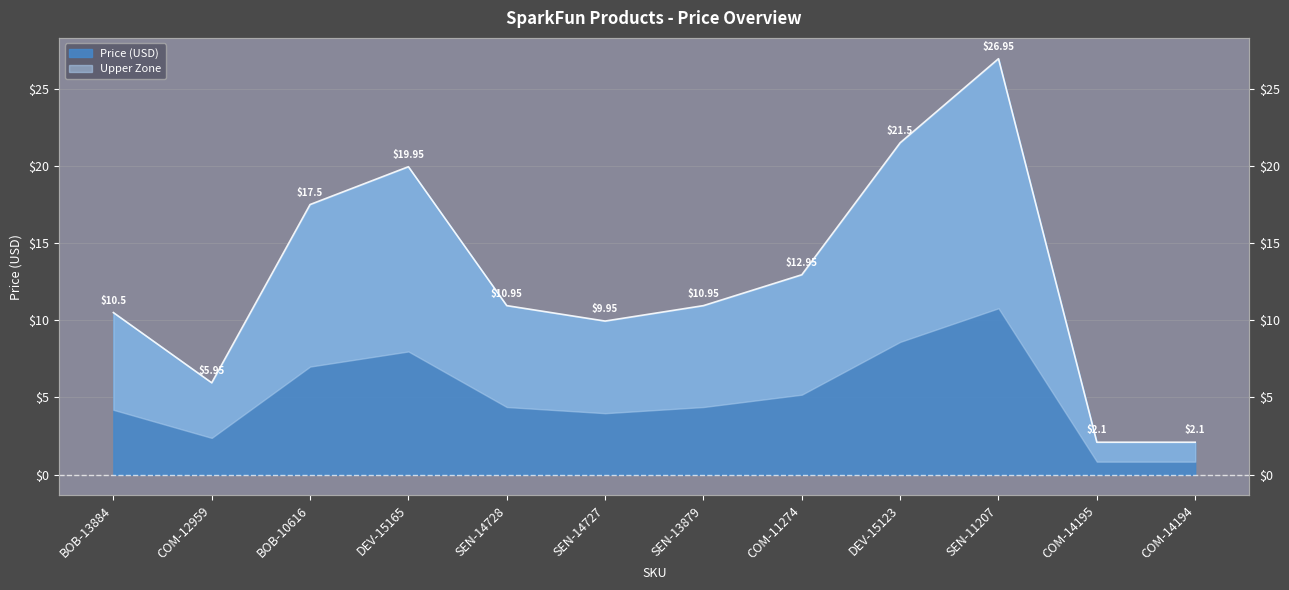

Rank the categories by value from lowest to highest.

COM-14195, COM-14194, COM-12959, SEN-14727, BOB-13884, SEN-14728, SEN-13879, COM-11274, BOB-10616, DEV-15165, DEV-15123, SEN-11207